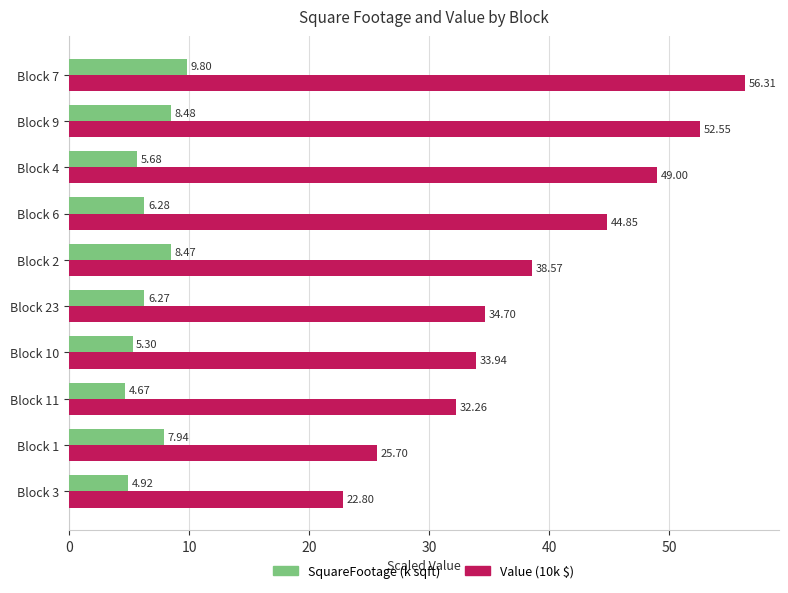

What is the difference between the second highest and minimum values in the SquareFootage (k sqft) series?

3.8